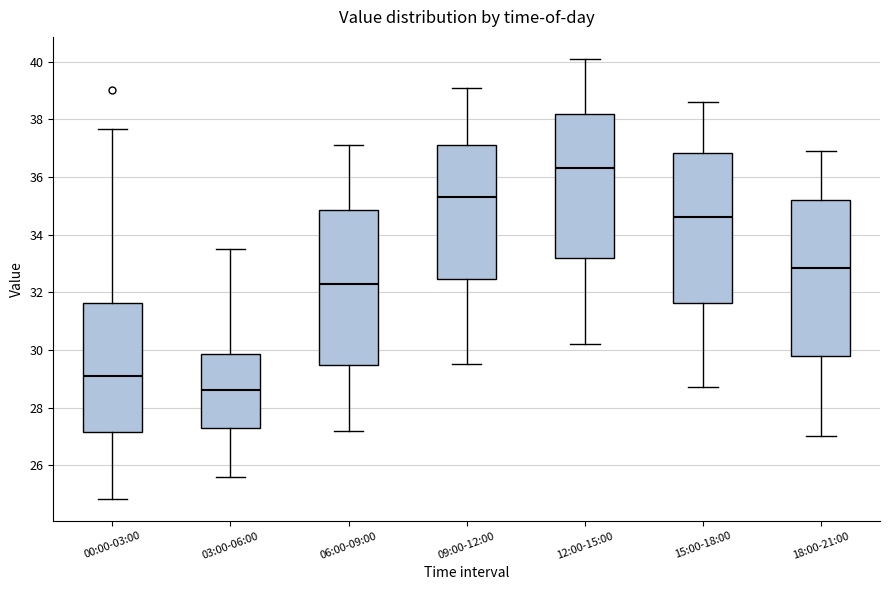

Reading left to right, read every box against the y-axis: the position of its median line, the range the box covers, and the ends of its whiskers. The values are not printed on the chart, so give them approximately, as read against the axis.

00:00-03:00: median 29.2, box 27.2 to 31.6, whiskers 24.8 to 37.6
03:00-06:00: median 28.6, box 27.4 to 29.8, whiskers 25.6 to 33.6
06:00-09:00: median 32.4, box 29.4 to 34.8, whiskers 27.2 to 37.2
09:00-12:00: median 35.4, box 32.4 to 37.2, whiskers 29.6 to 39.2
12:00-15:00: median 36.4, box 33.2 to 38.2, whiskers 30.2 to 40.2
15:00-18:00: median 34.6, box 31.6 to 36.8, whiskers 28.8 to 38.6
18:00-21:00: median 32.8, box 29.8 to 35.2, whiskers 27.0 to 37.0